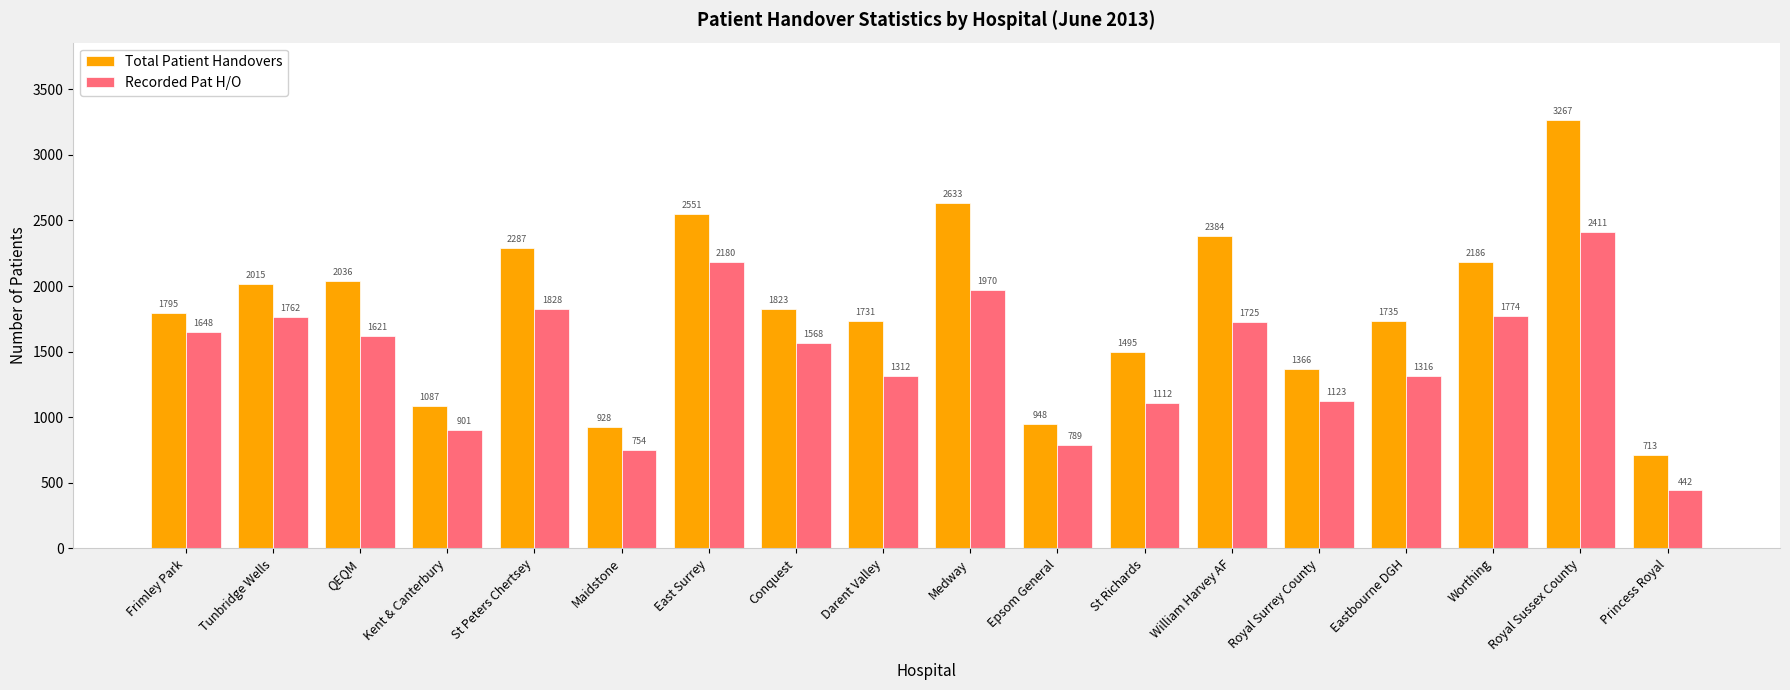

Reading right to left, transcribe all the data shown in this chart.

Total Patient Handovers: 713	3267	2186	1735	1366	2384	1495	948	2633	1731	1823	2551	928	2287	1087	2036	2015	1795
Recorded Pat H/O: 442	2411	1774	1316	1123	1725	1112	789	1970	1312	1568	2180	754	1828	901	1621	1762	1648